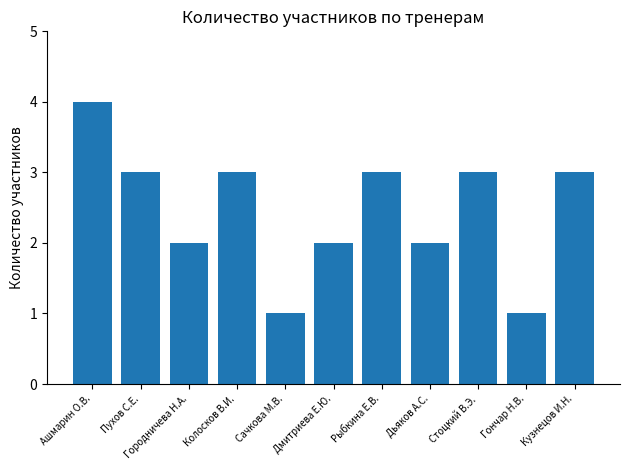

Count the values in the range 2 to 3.

8